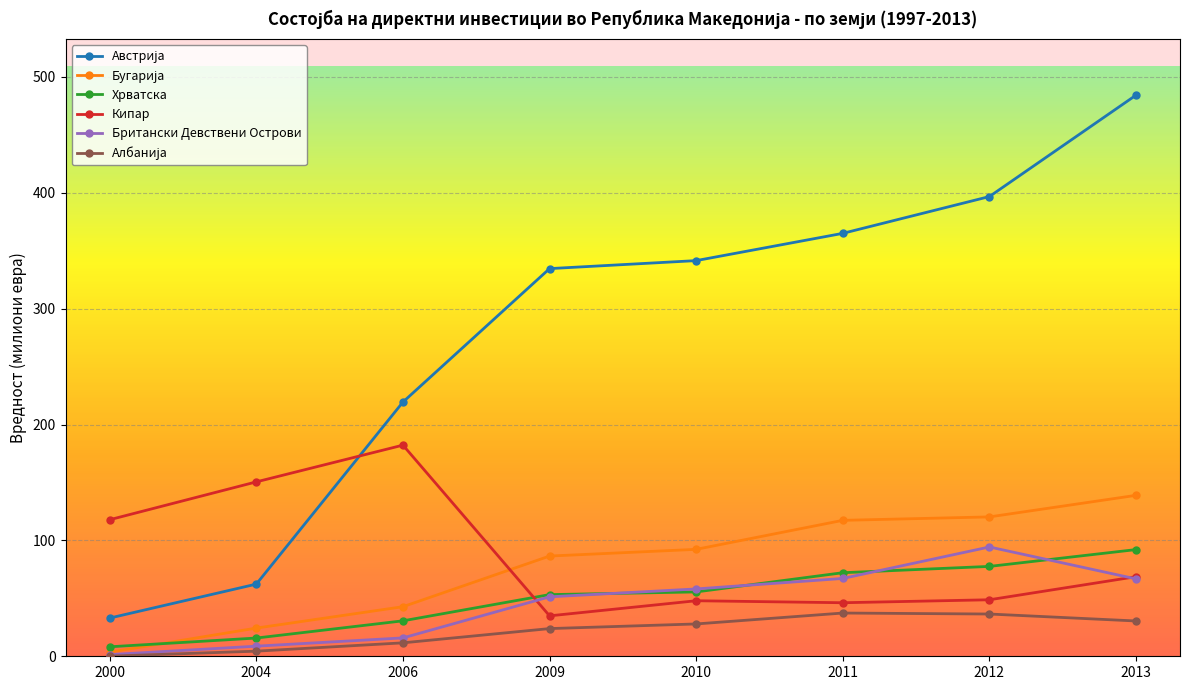

What is the value of the Британски Девствени Острови point at the 1st from the left?

1.4